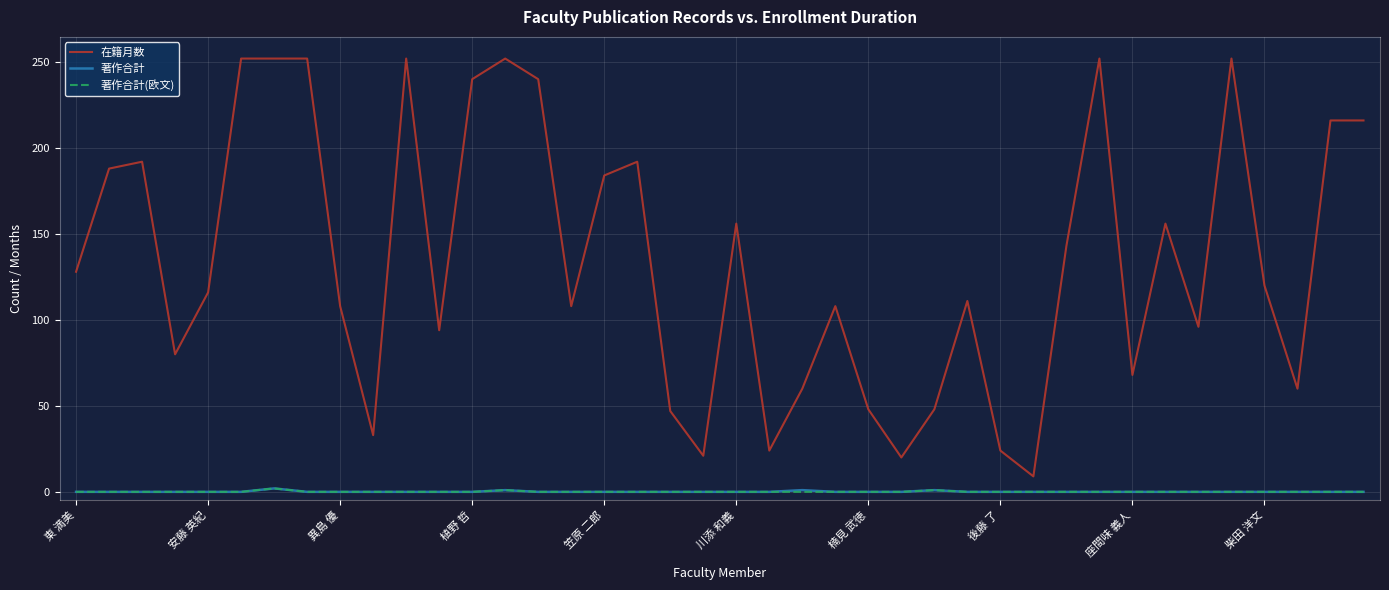

Which series has the largest total across all categories?

在籍月数